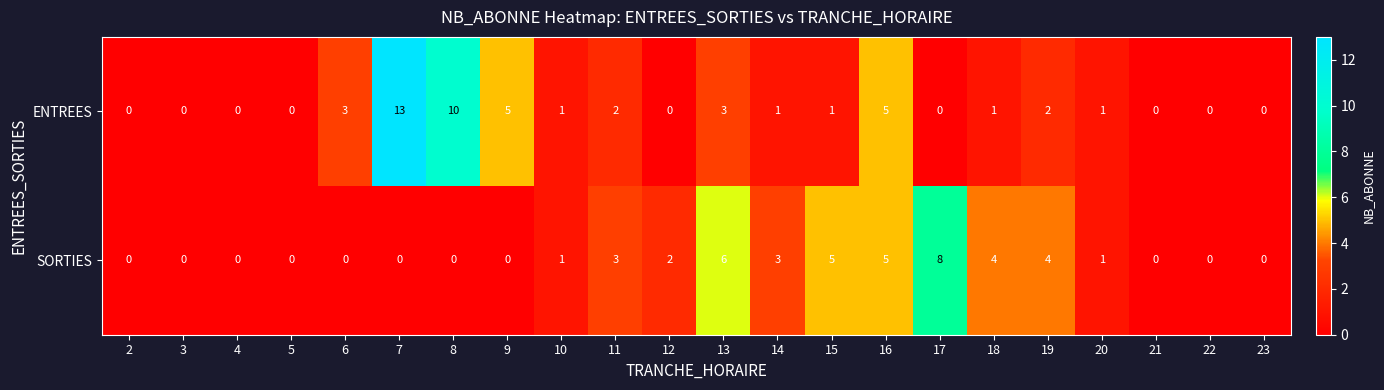

What is the sum of the ENTREES values at 9 and 16?

10